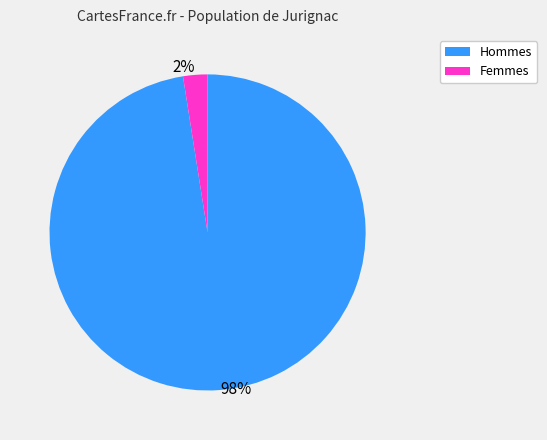

To the nearest percent, what is the combined percentage of 2% and 98%?

100%